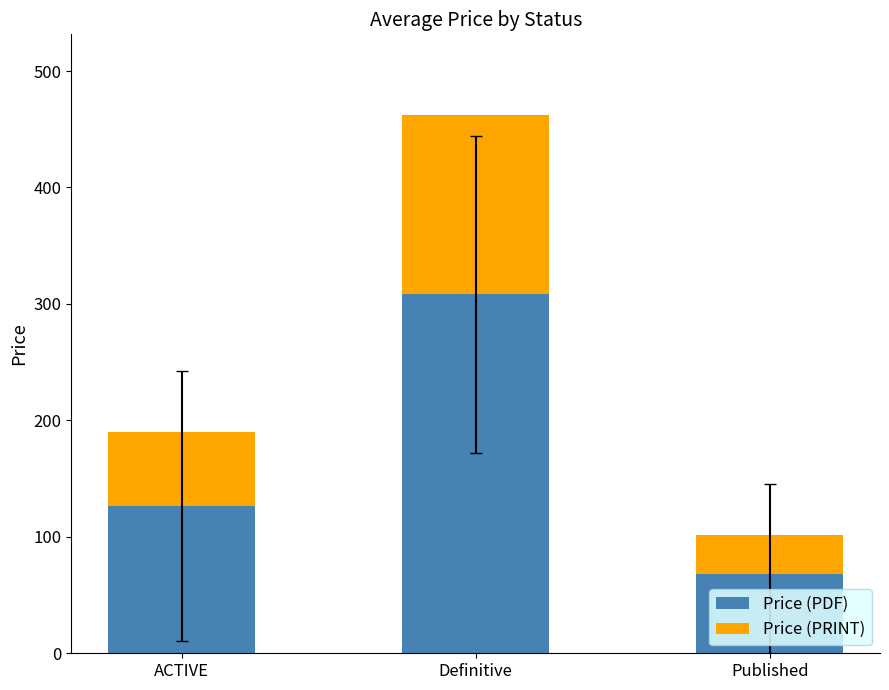

The value of Price (PDF) at ACTIVE is 56.8. True or false?

False